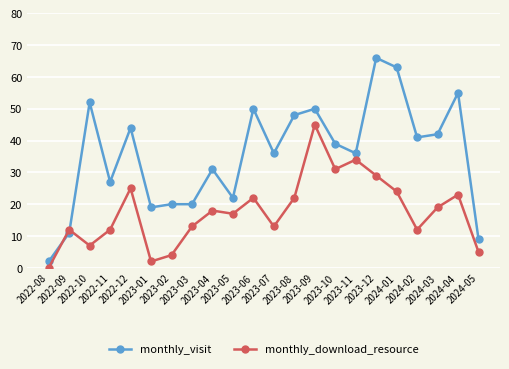

What are all the series names shown in the legend?

monthly_visit, monthly_download_resource